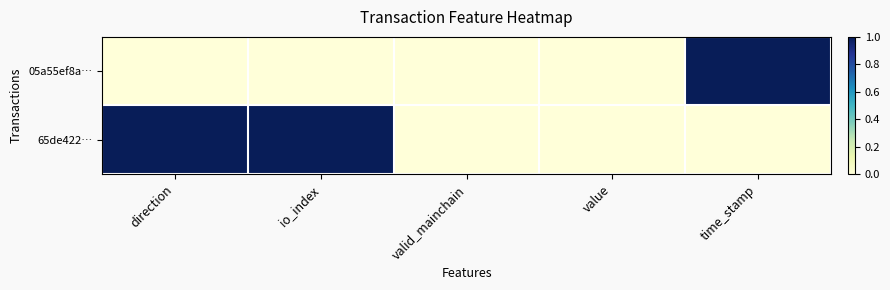

Which category has the highest value across all series?

time_stamp